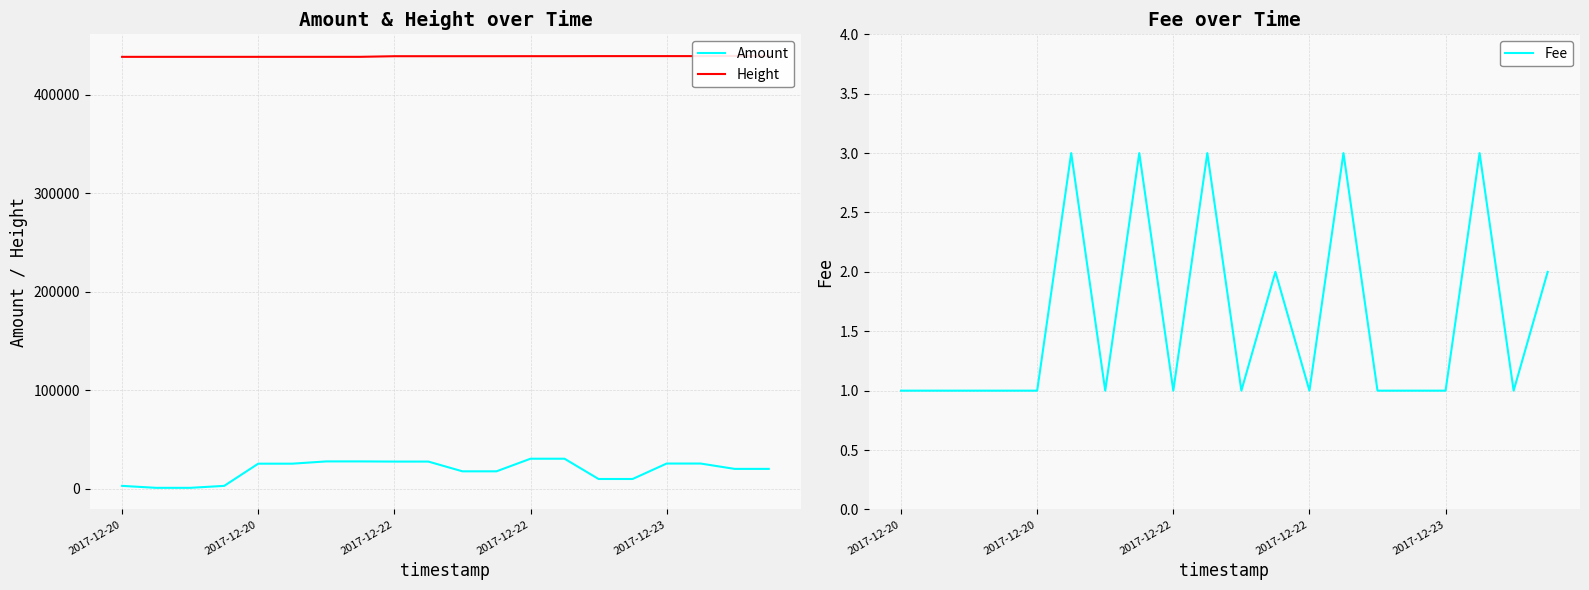

Reading left to right, extract all data points from this chart.

Amount: 2999	999	1000	2996	25532	25529	27836	27833	27663	27660	17769	17767	30558	30555	9982	9981	25664	25661	20237	20235
Height: 438556	438556	438557	438560	438563	438565	438570	438573	439202	439204	439212	439217	439242	439243	439302	439306	439311	439312	439485	439486
Fee: 1	1	1	1	1	3	1	3	1	3	1	2	1	3	1	1	1	3	1	2